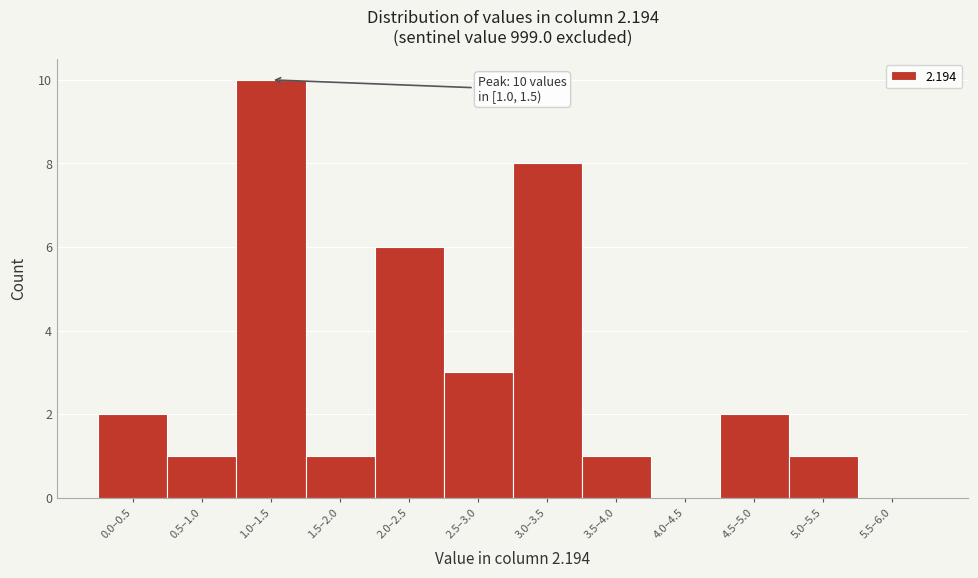

Reading right to left, list all the values displayed in this chart.

5.5–6.0=0	5.0–5.5=1	4.5–5.0=2	4.0–4.5=0	3.5–4.0=1	3.0–3.5=8	2.5–3.0=3	2.0–2.5=6	1.5–2.0=1	1.0–1.5=10	0.5–1.0=1	0.0–0.5=2